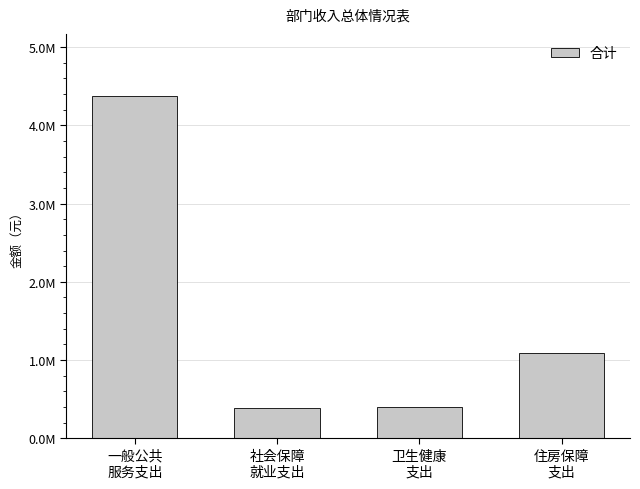

Are the bars grouped side by side (vs. stacked)?

No